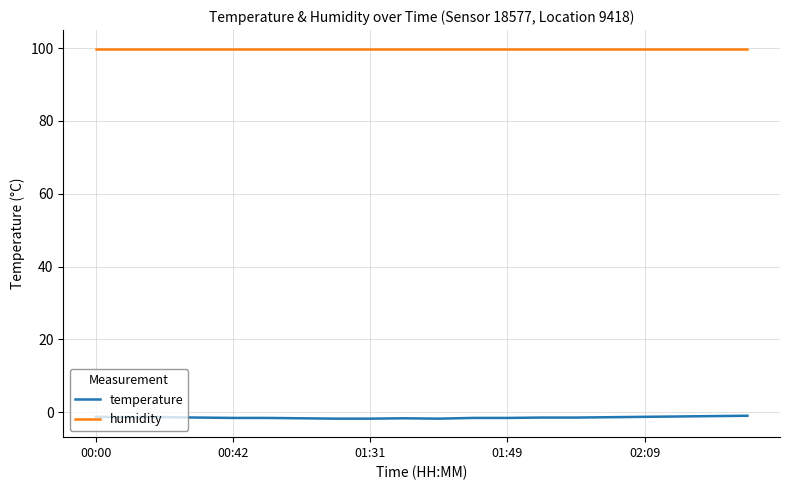

True or false: humidity and temperature intersect in this chart.

False